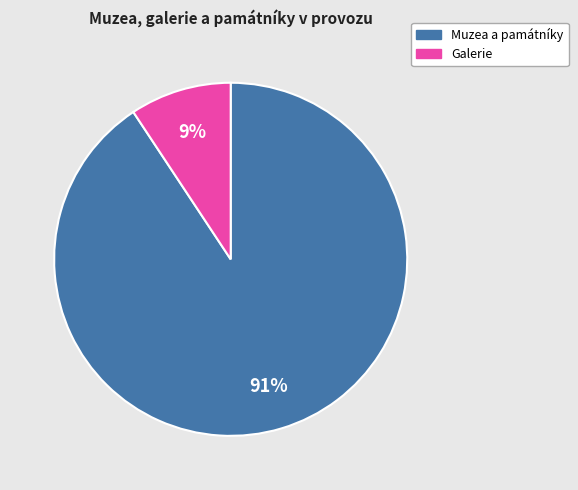

Is there a majority slice in this chart?

Yes